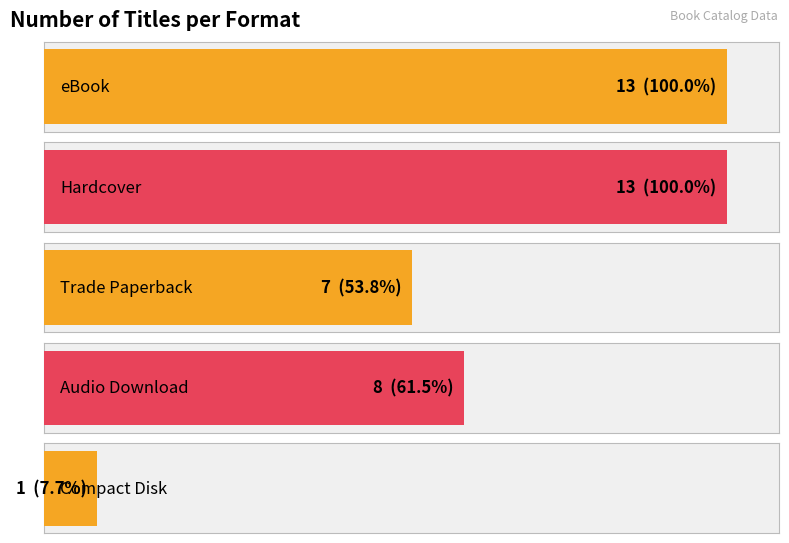

What is the minimum value shown in the chart?

1